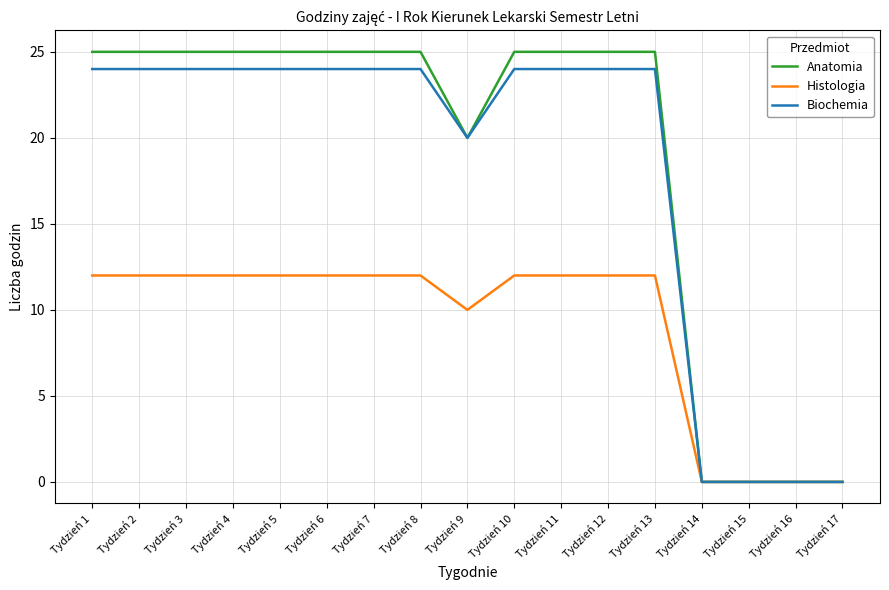

What is the sum of all Histologia values?

154